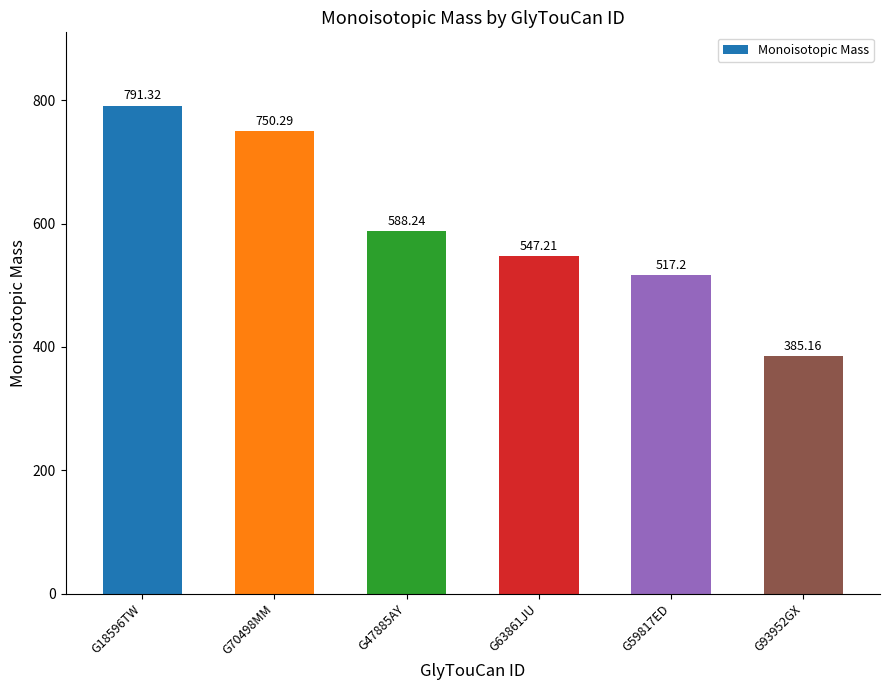

What is the sum of all values?

3579.4